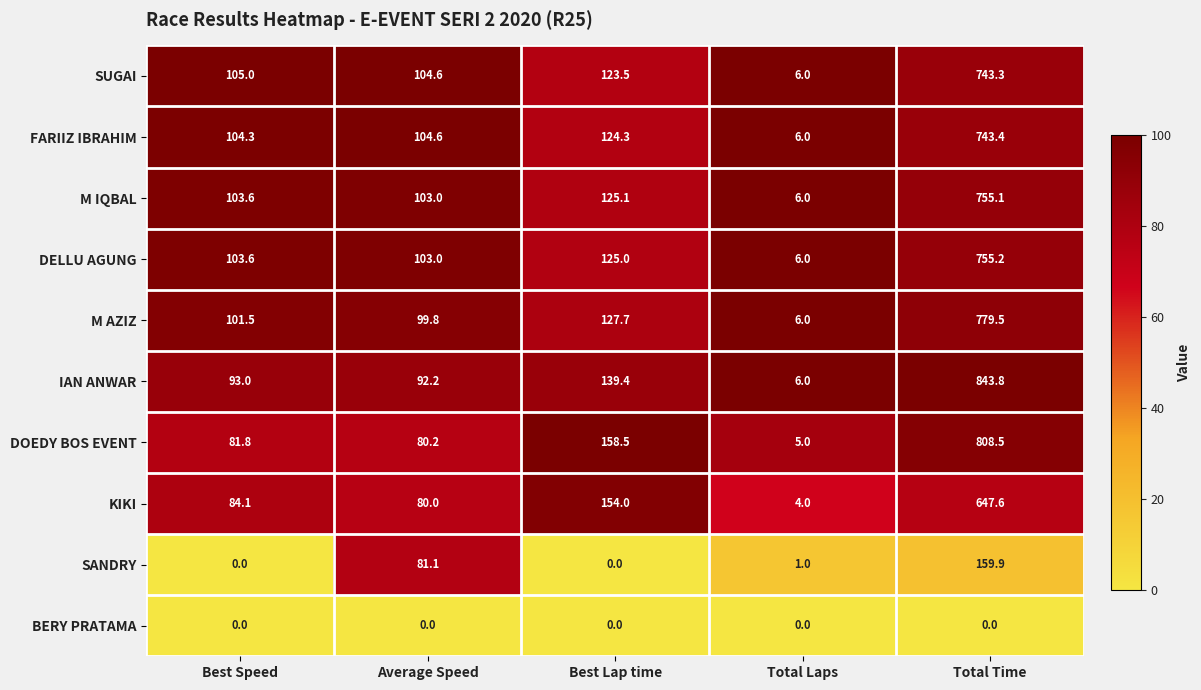

At which label does DELLU AGUNG first exceed 103?

Best Speed